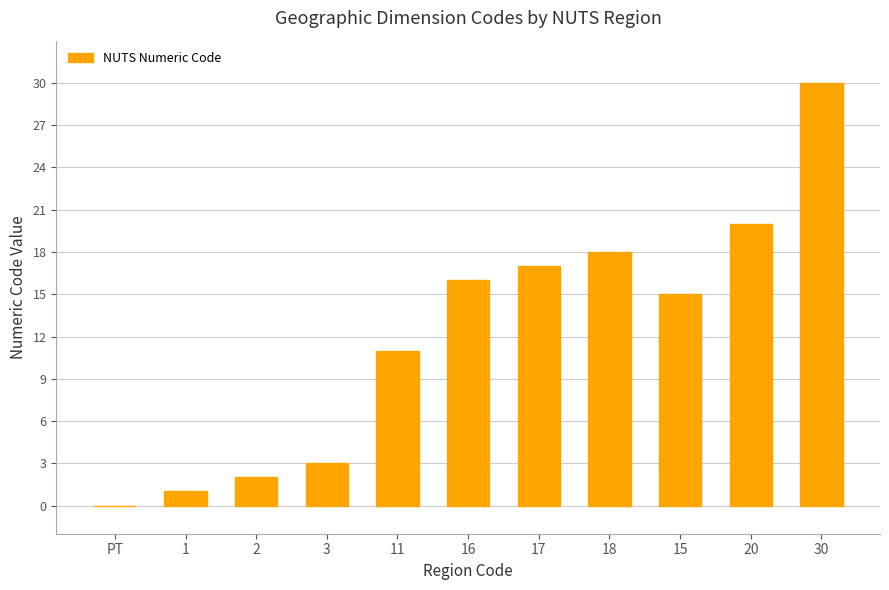

What is the approximate value at 18?

18